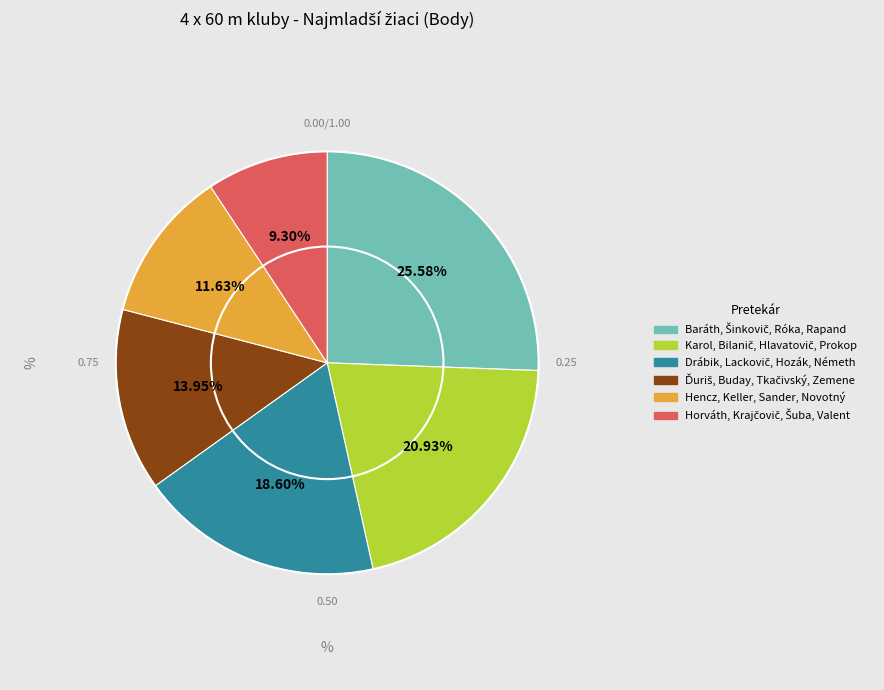

How many slices are in this pie chart?

6